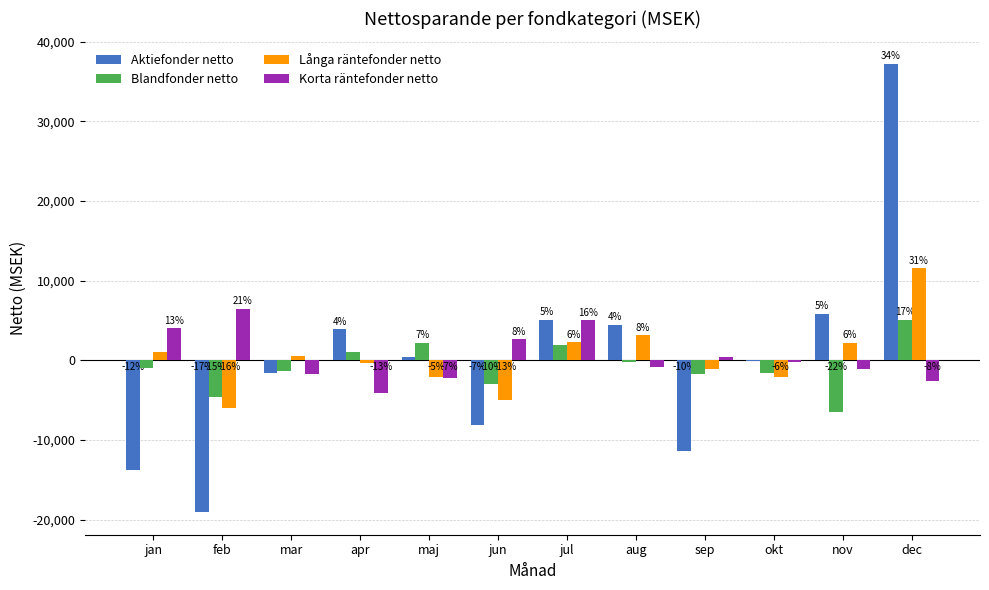

At which label does Aktiefonder netto first exceed 388?

apr